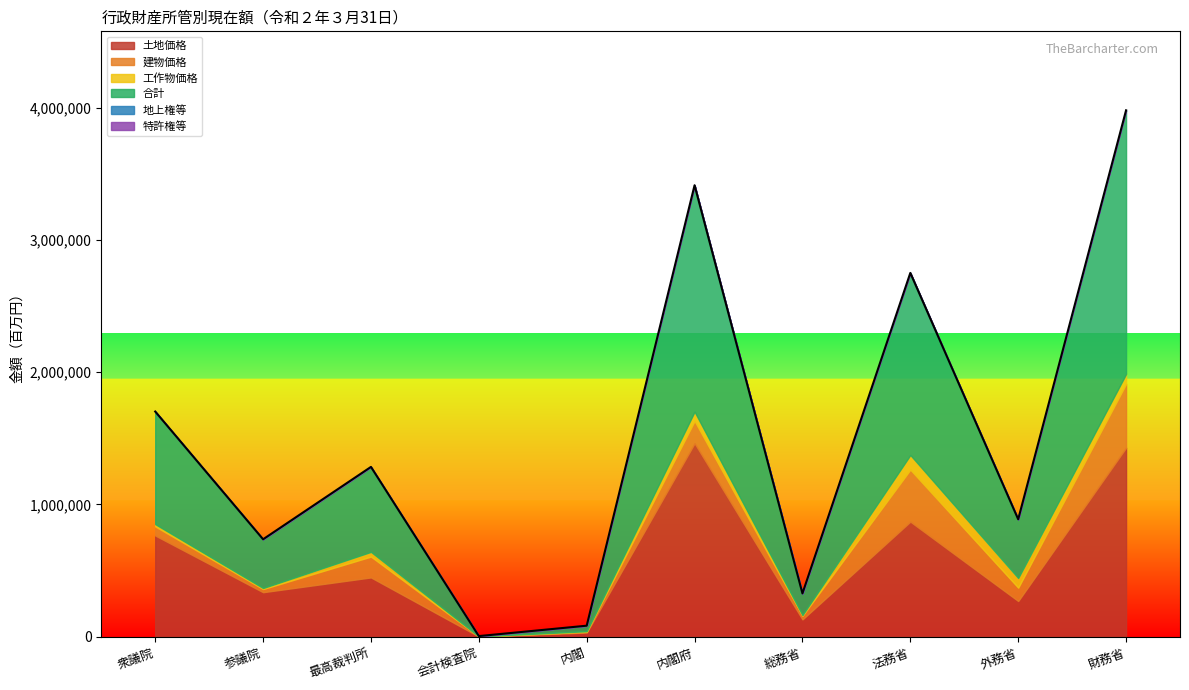

What is the total value across all series at 内閣府?

3413952